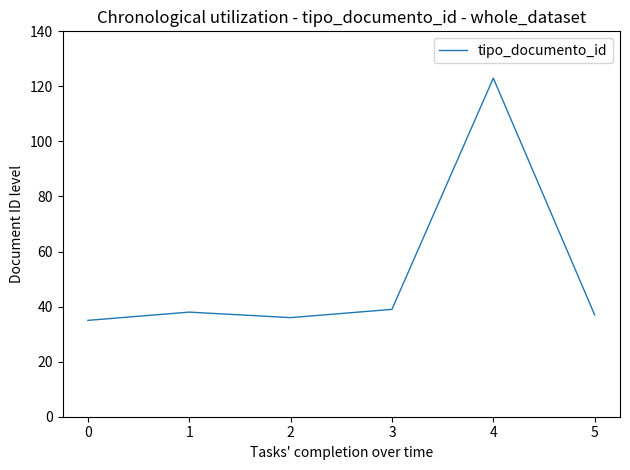

True or false: there are more than 2 points higher than both neighbors.

False